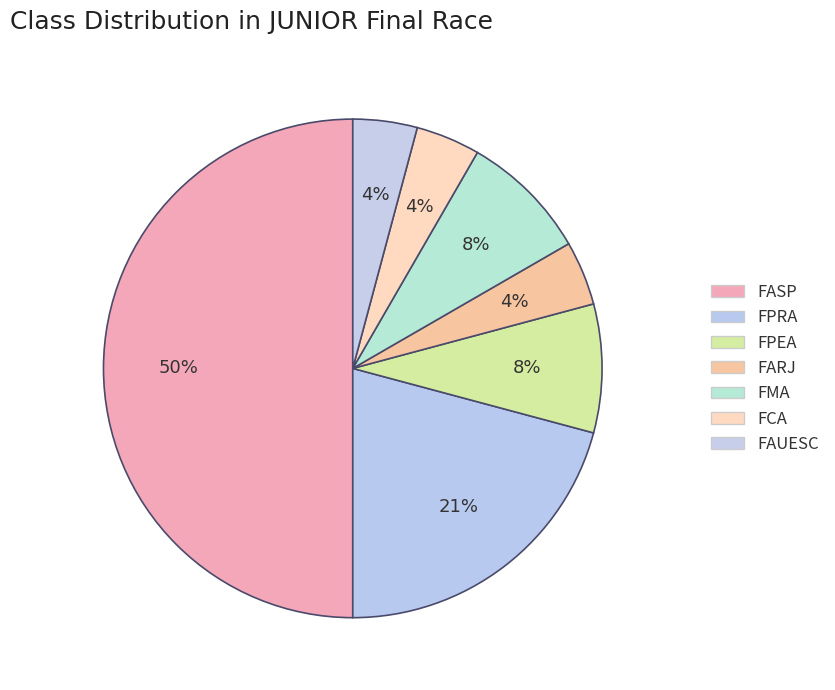

Does FPRA account for over 50% of the chart?

No